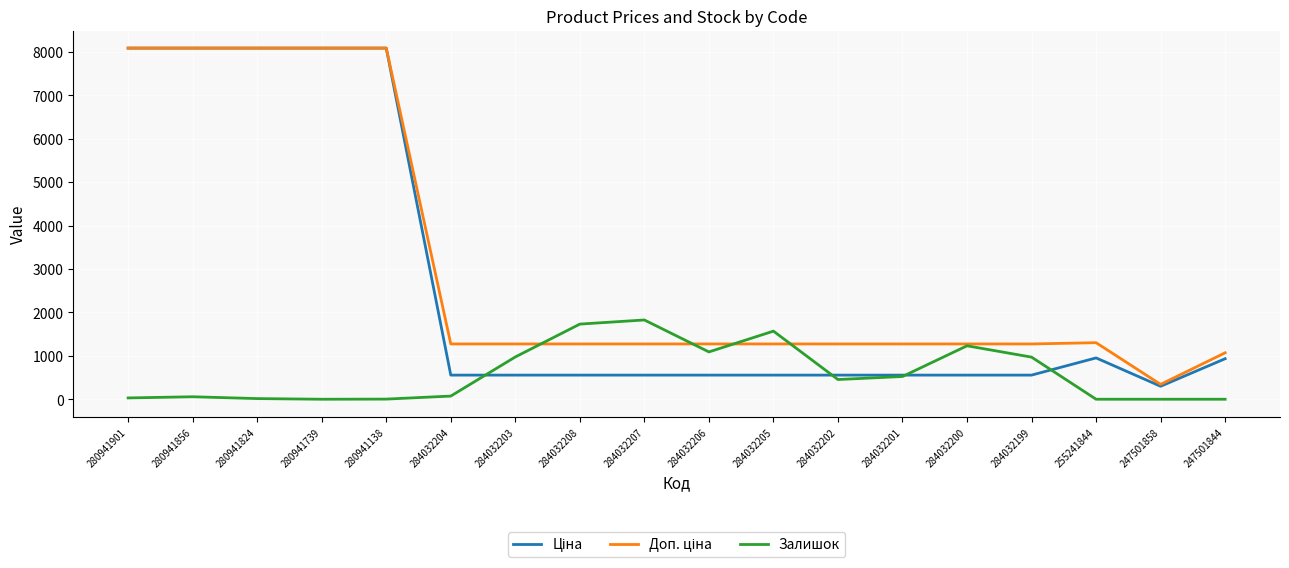

What is the greatest value displayed?

8089.0